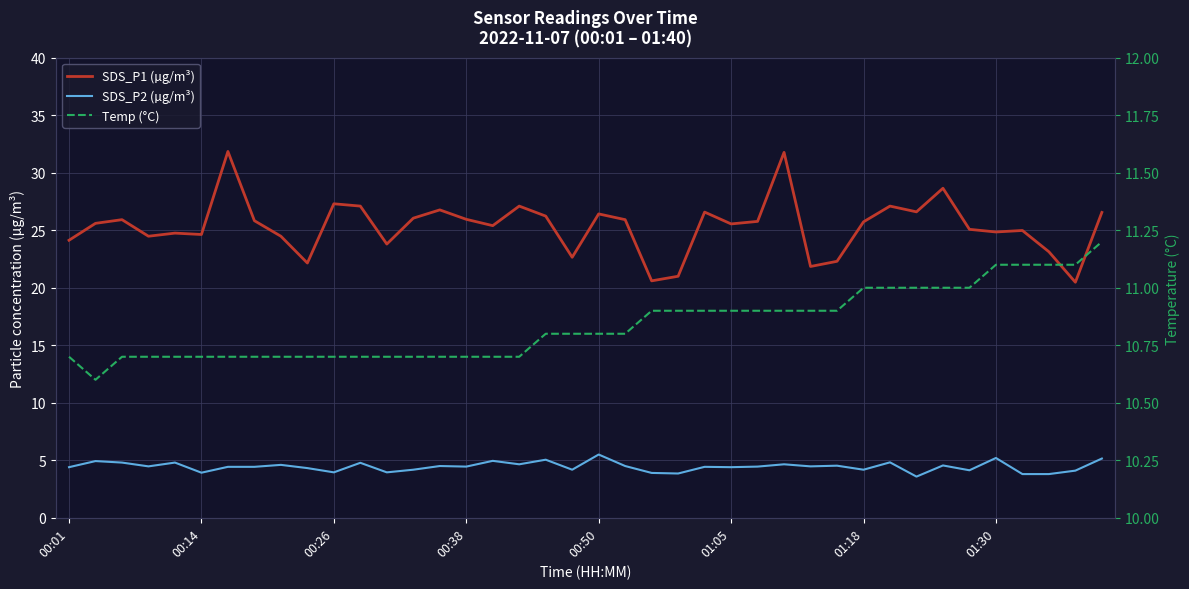

True or false: SDS_P1 (µg/m³) has a value of 11.4 at 00:01.

False